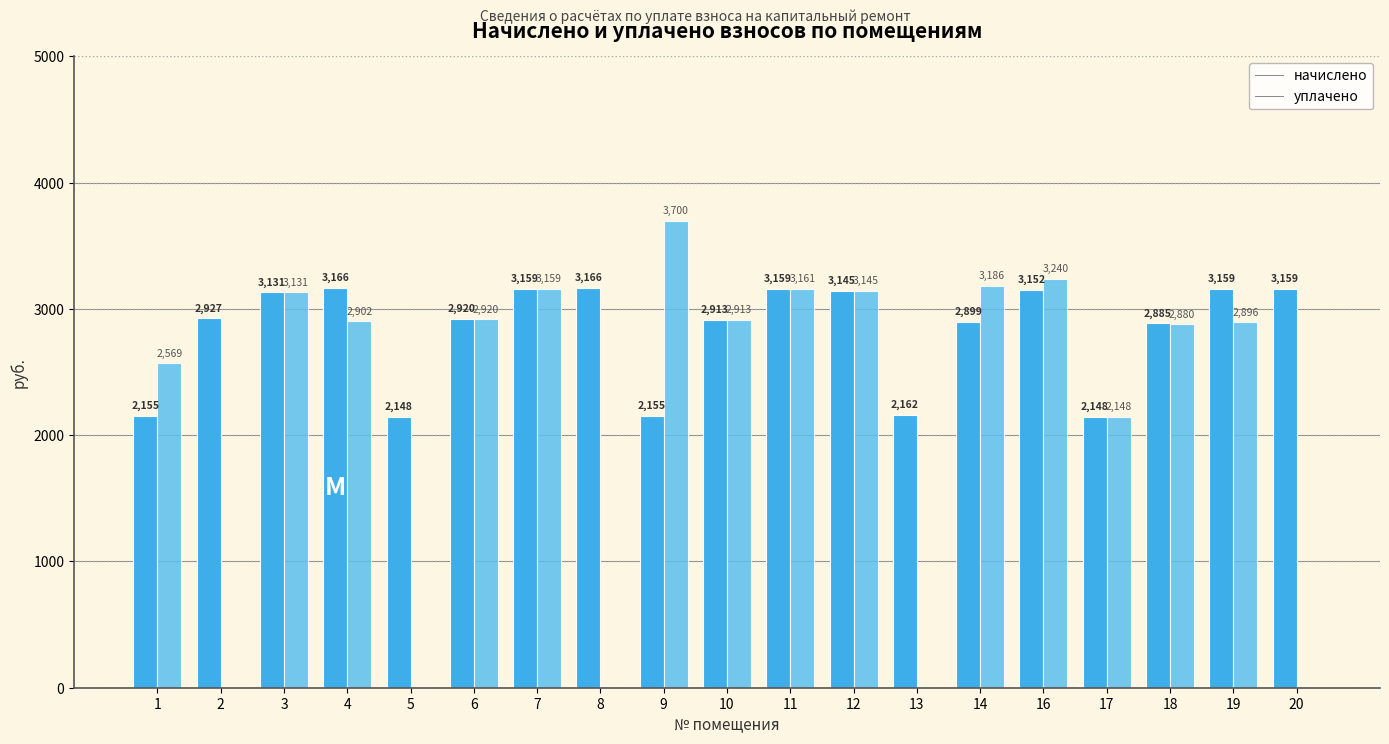

How many data points in уплачено are above 2902?

10